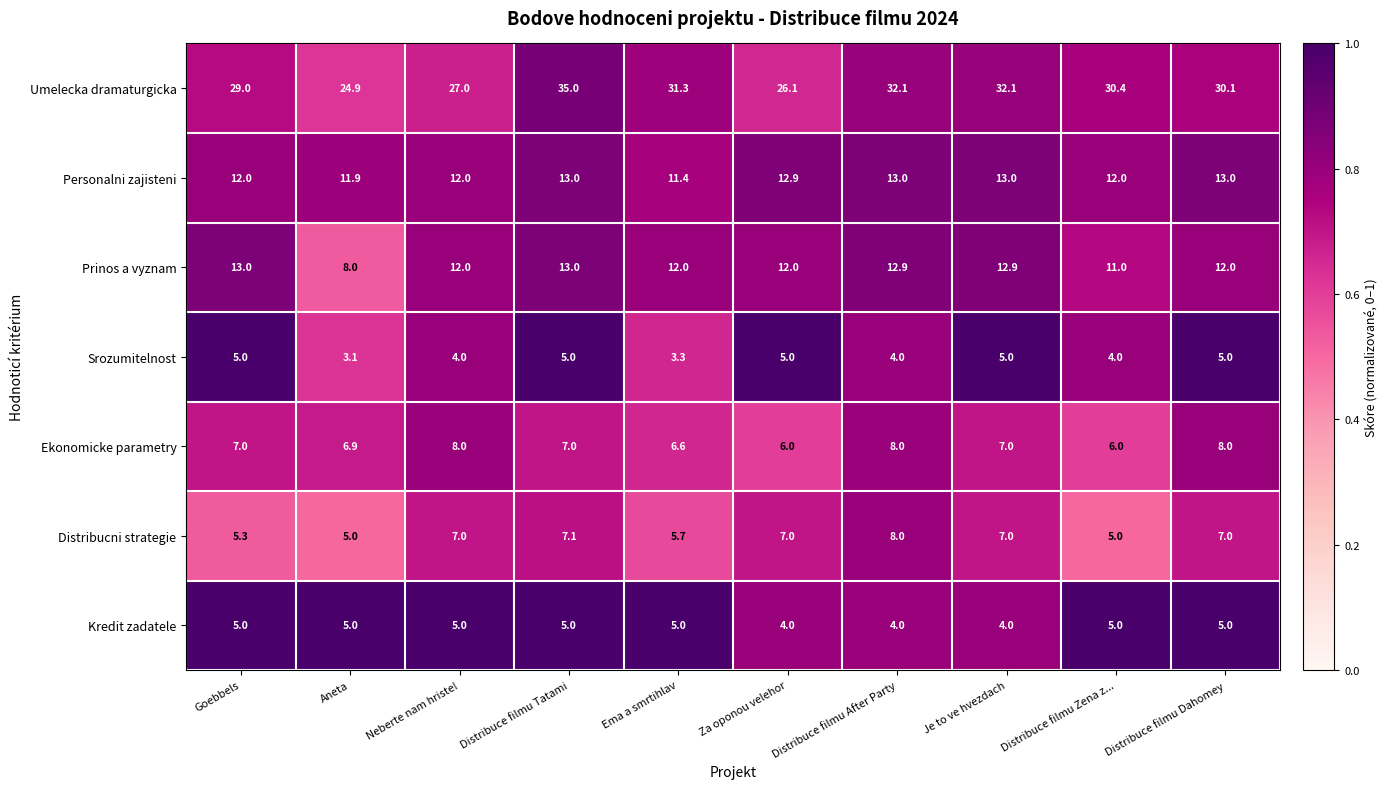

What is the minimum value for Distribucni strategie?

5.0